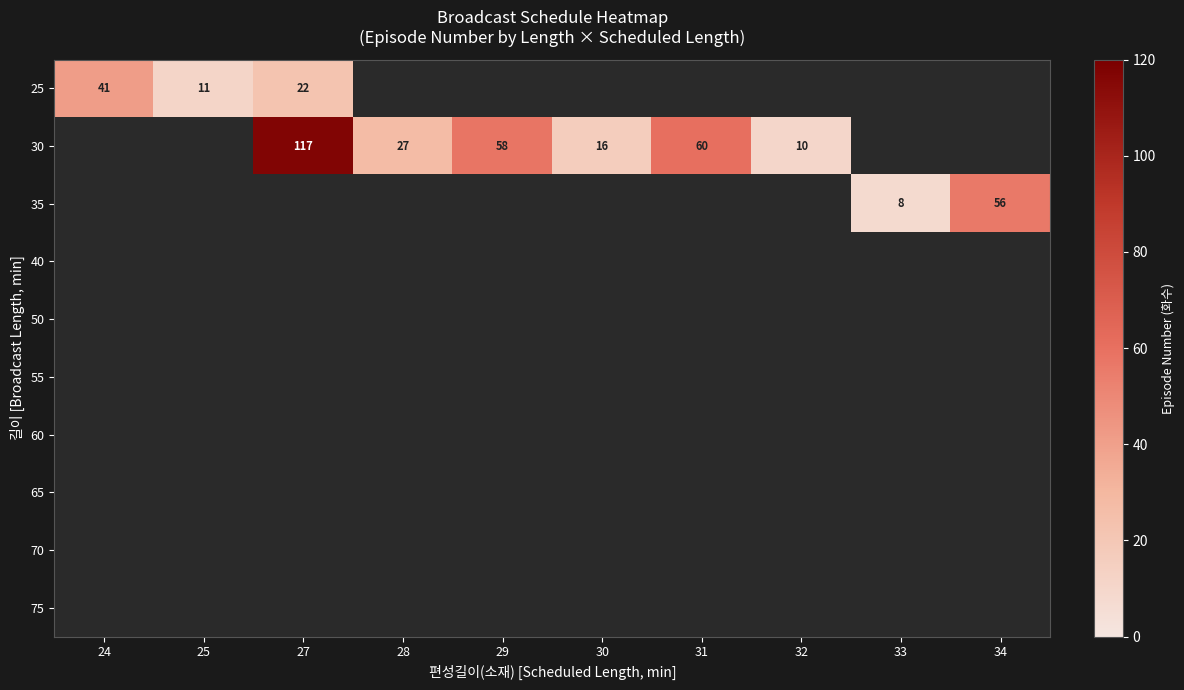

The value of 25 at 27 is 14. True or false?

False